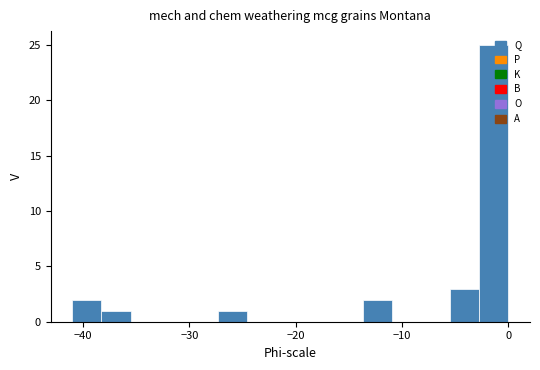

Around what value on the x-axis is the tallest bar? Give the approximate position of its centre, as read against the axis.

-1